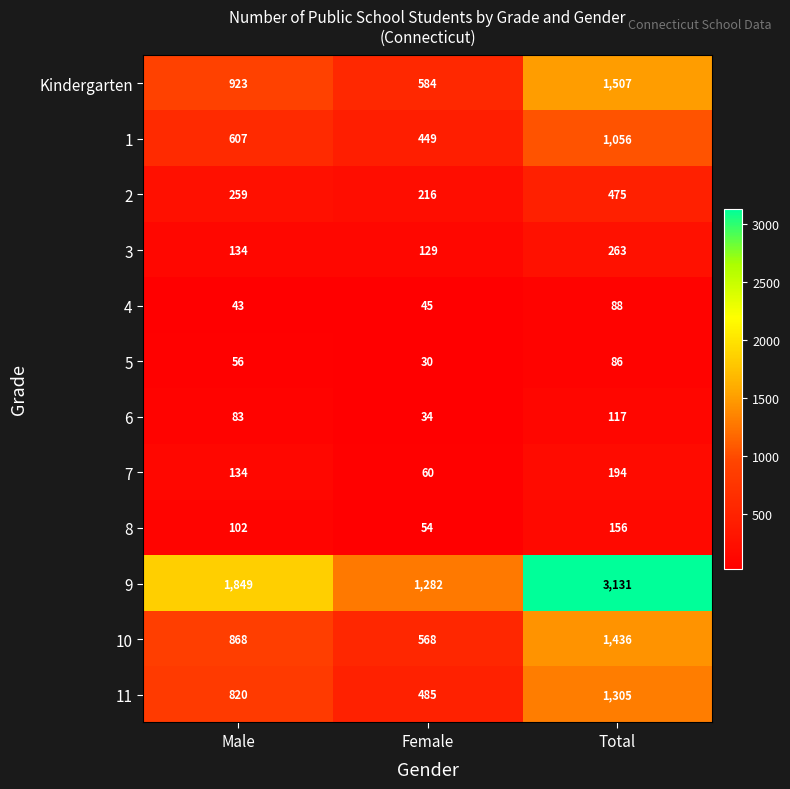

At Total, list the series in order from largest to smallest.

9, Kindergarten, 10, 11, 1, 2, 3, 7, 8, 6, 4, 5